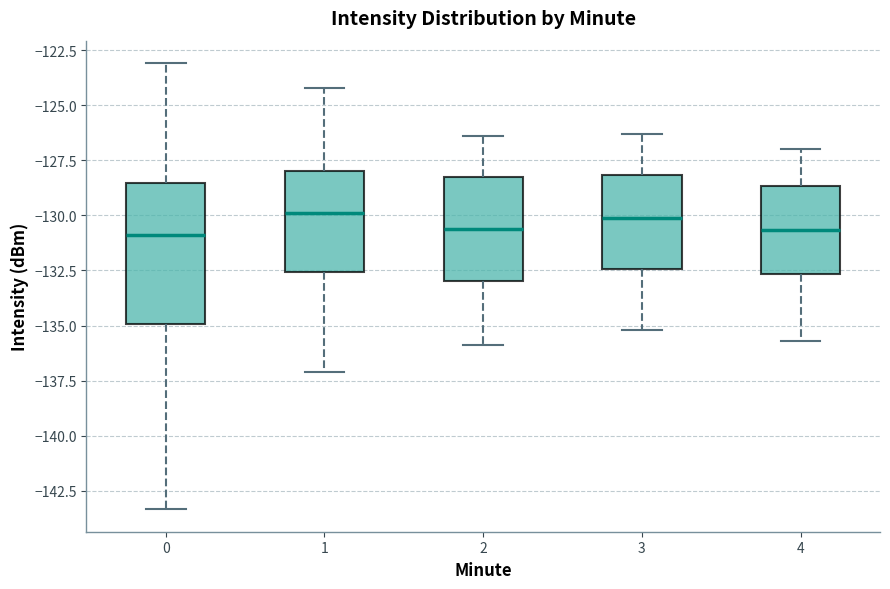

Reading left to right, read every box against the y-axis: the position of its median line, the range the box covers, and the ends of its whiskers. The values are not printed on the chart, so give them approximately, as read against the axis.

0: median -131.0, box -135.0 to -128.5, whiskers -143.5 to -123.0
1: median -130.0, box -132.5 to -128.0, whiskers -137.0 to -124.0
2: median -130.5, box -133.0 to -128.5, whiskers -136.0 to -126.5
3: median -130.0, box -132.5 to -128.0, whiskers -135.0 to -126.5
4: median -130.5, box -132.5 to -128.5, whiskers -135.5 to -127.0